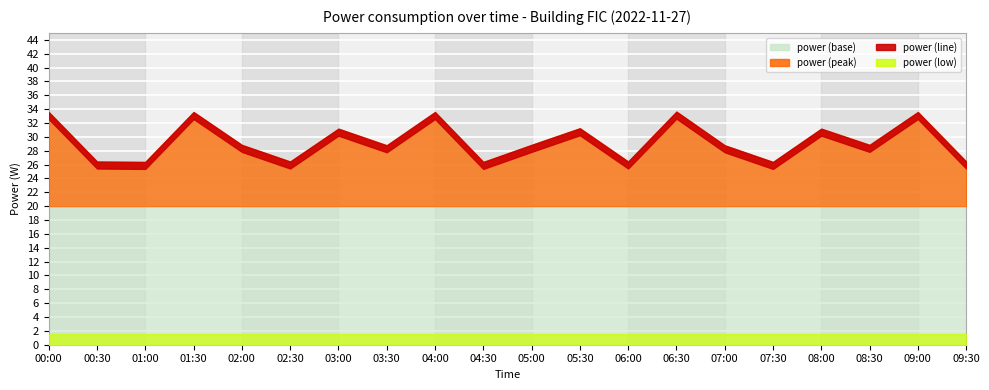

At which category does the data reach its first local peak?

01:30